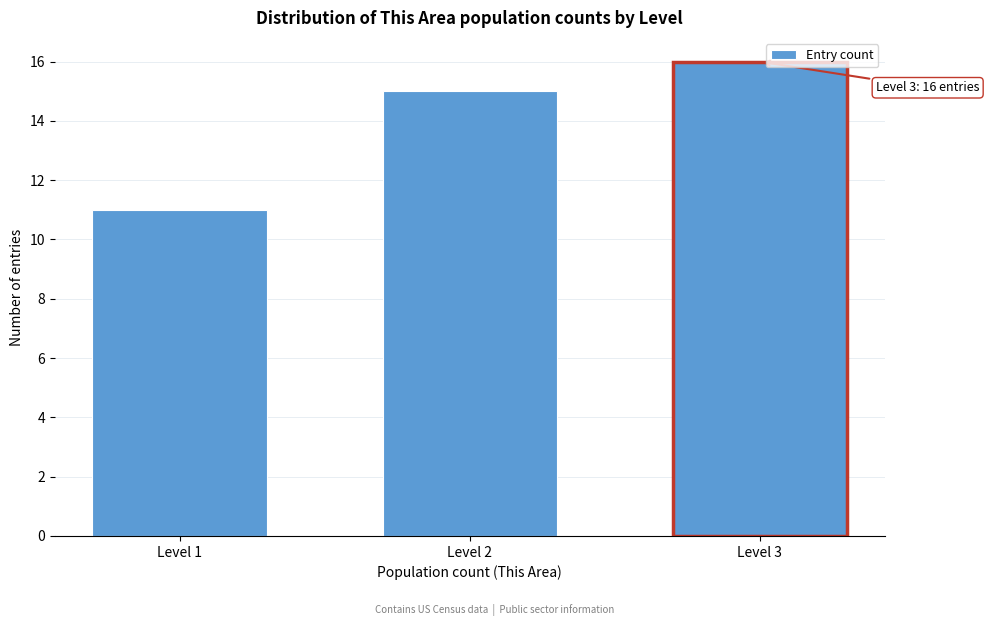

Reading right to left, what are all the values shown in this chart?

16	15	11